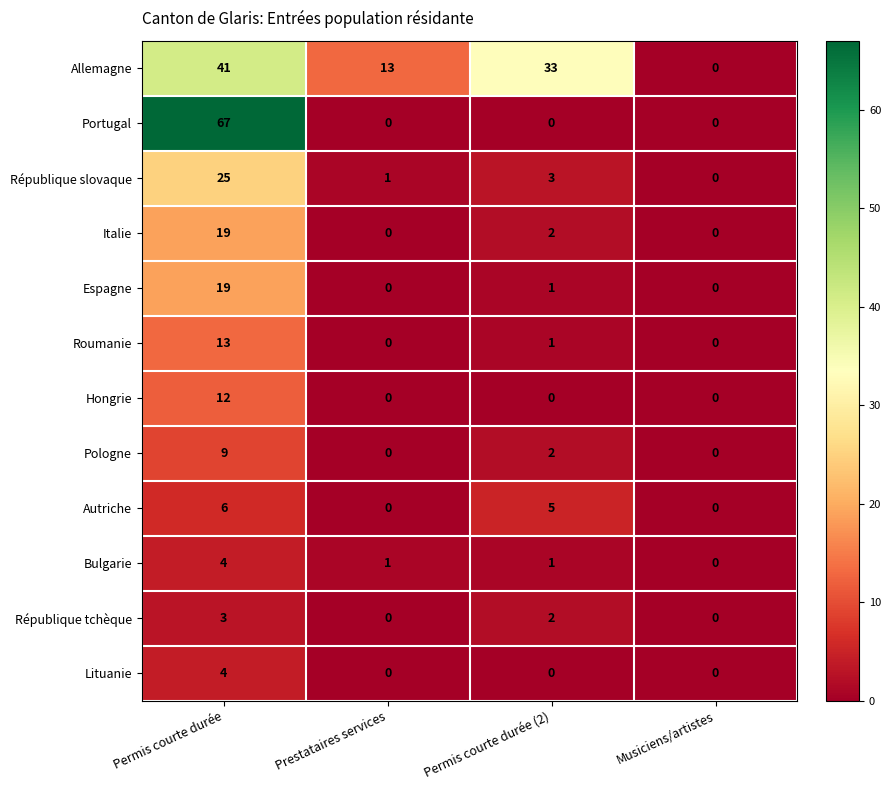

What is the highest value of the Hongrie series?

12